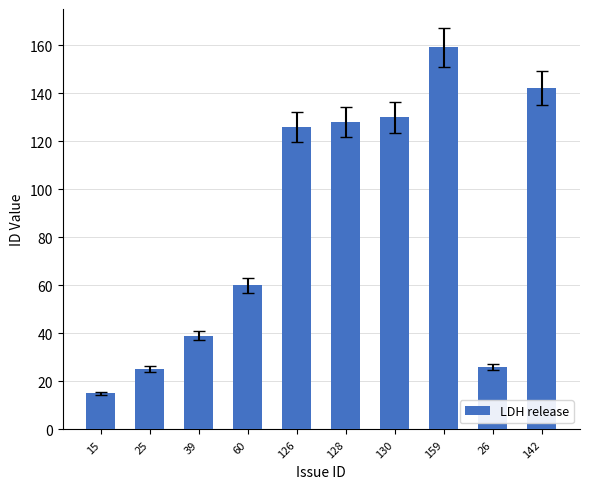

Is it true that the value at 25 is 25?

True